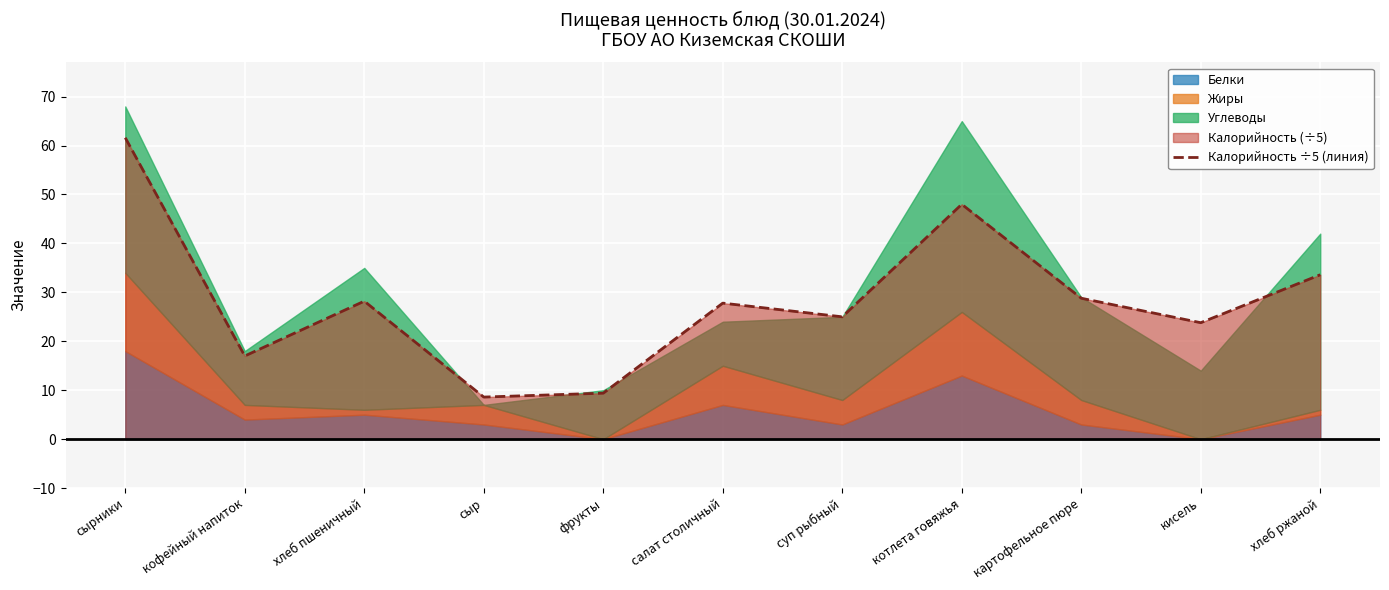

What is the value of the 3rd point from the left?

28.2